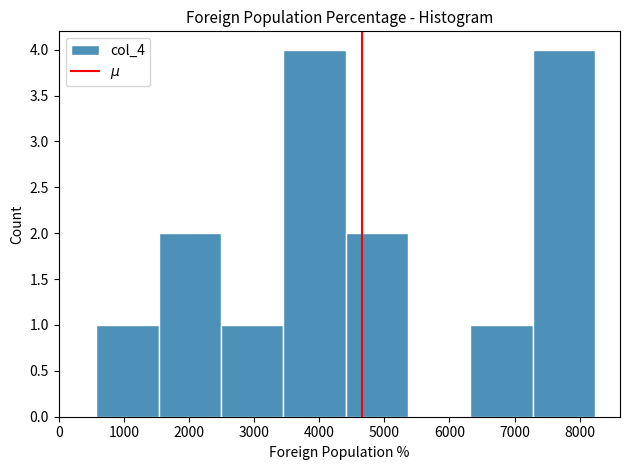

Reading left to right, transcribe this chart: for each bar, give the range it covers on the x-axis and its height. Neither the bar edges nor the heights are printed on the chart, so give them approximately, as read against the axes.

600 to 1500: 1
1500 to 2500: 2
2500 to 3400: 1
3400 to 4400: 4
4400 to 5400: 2
5400 to 6300: 0
6300 to 7300: 1
7300 to 8200: 4